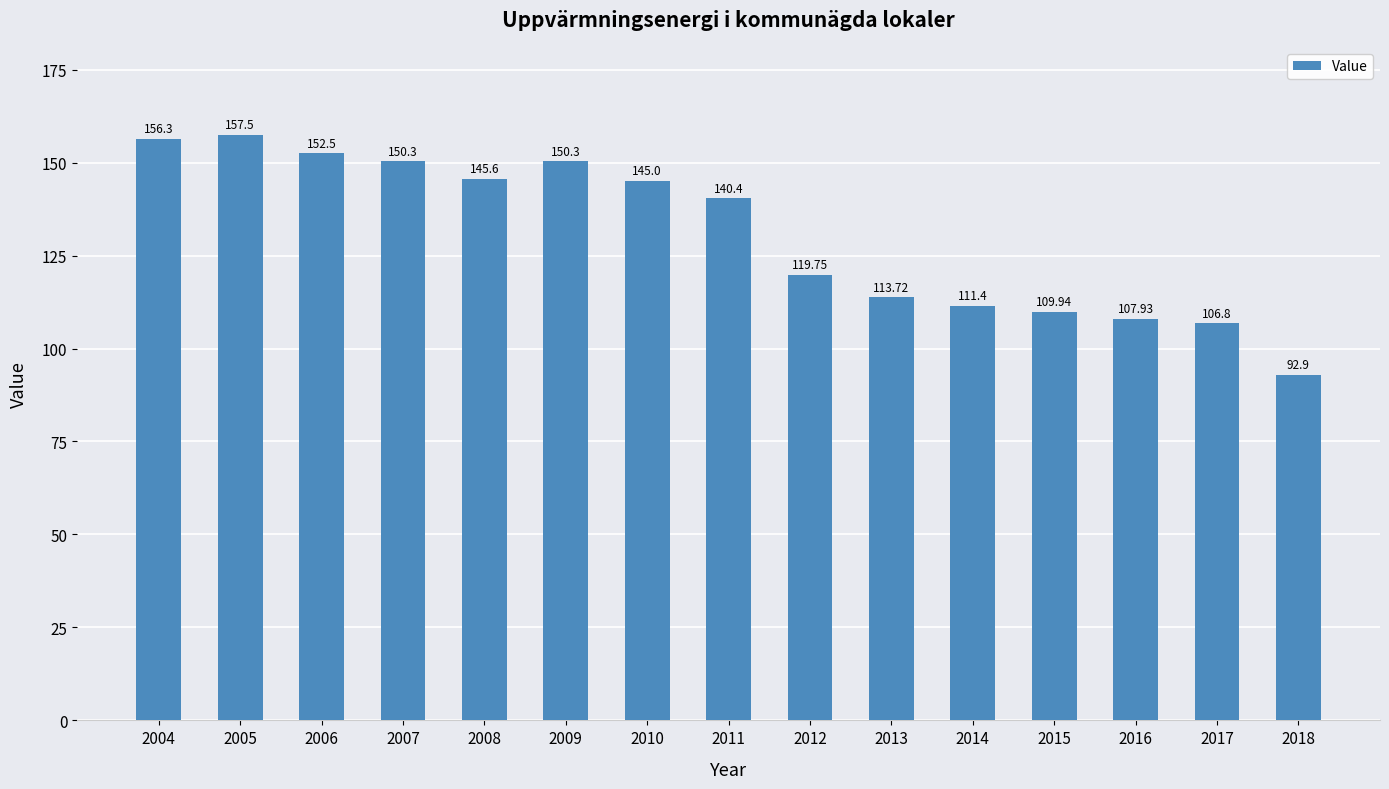

What is the average value?

130.7